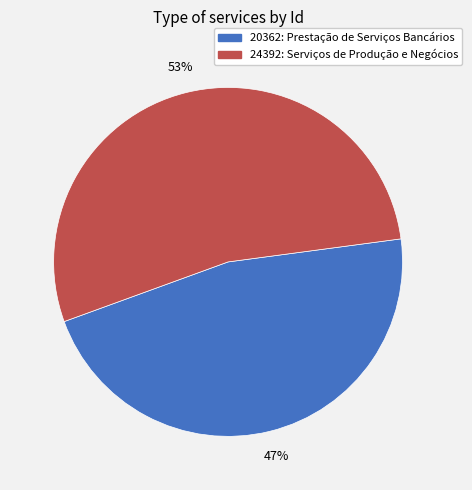

Is the sum of 20362: Prestação de Serviços Bancários and 24392: Serviços de Produção e Negócios greater than half?

Yes